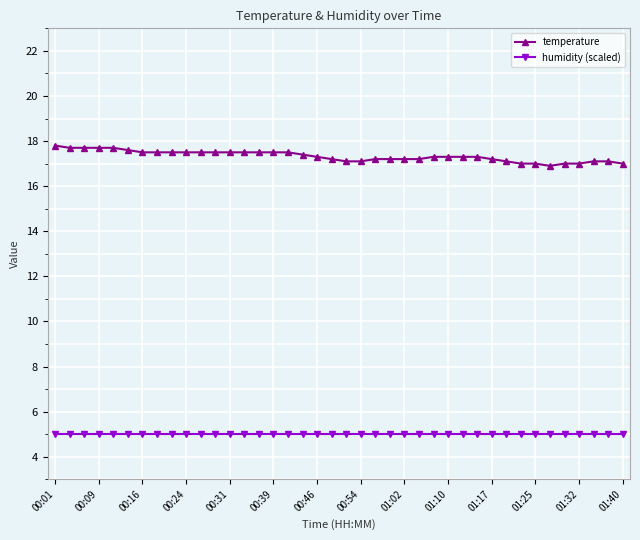

True or false: humidity (scaled) and temperature cross at least once.

False